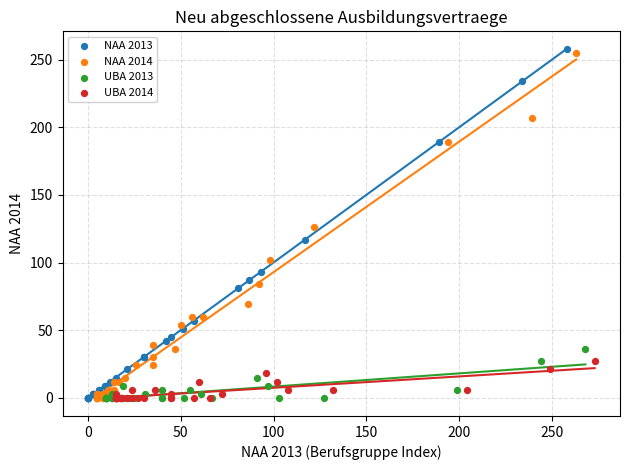

Which series has the widest spread of Y values?

NAA 2013